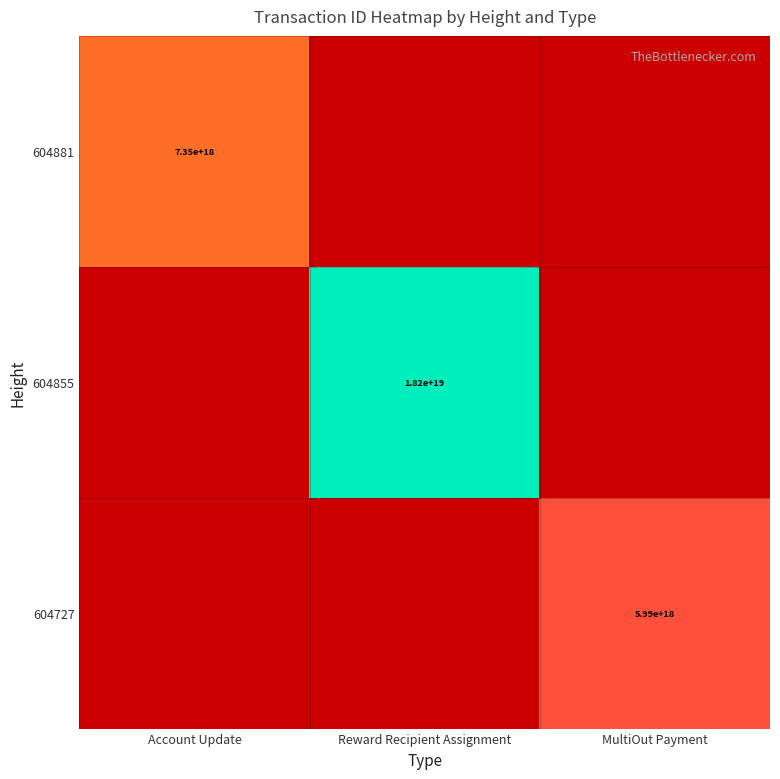

Is the value of 604881 at Account Update greater than the value of 604855 at Reward Recipient Assignment?

No